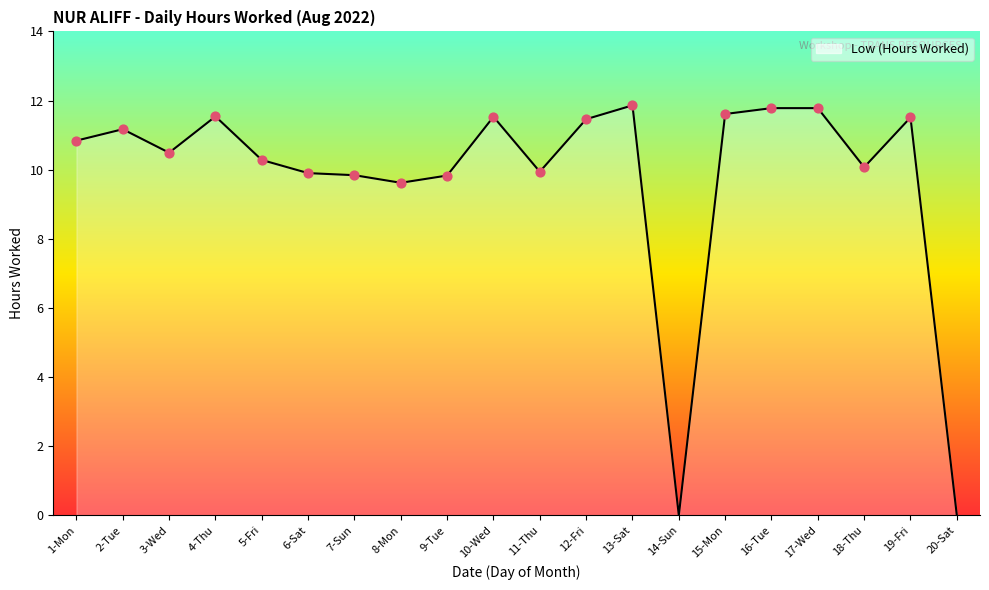

Which has a higher value, 20-Sat or 13-Sat?

13-Sat